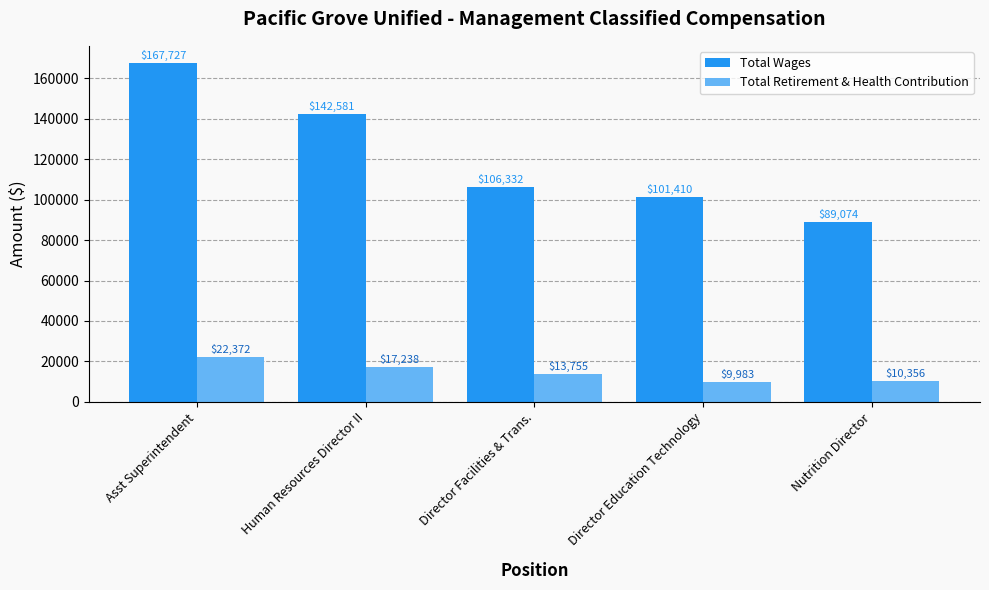

Rank the series by their average value, from highest to lowest.

Total Wages, Total Retirement & Health Contribution